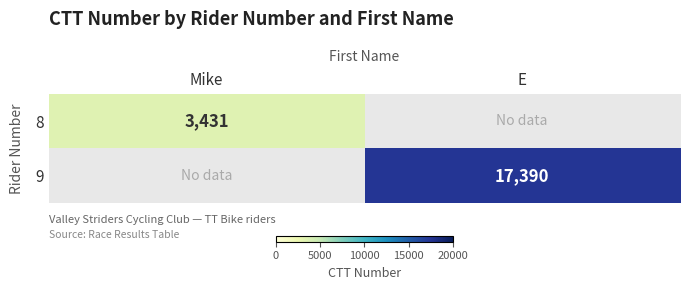

Is it true that 8 equals 1459 at Mike?

False